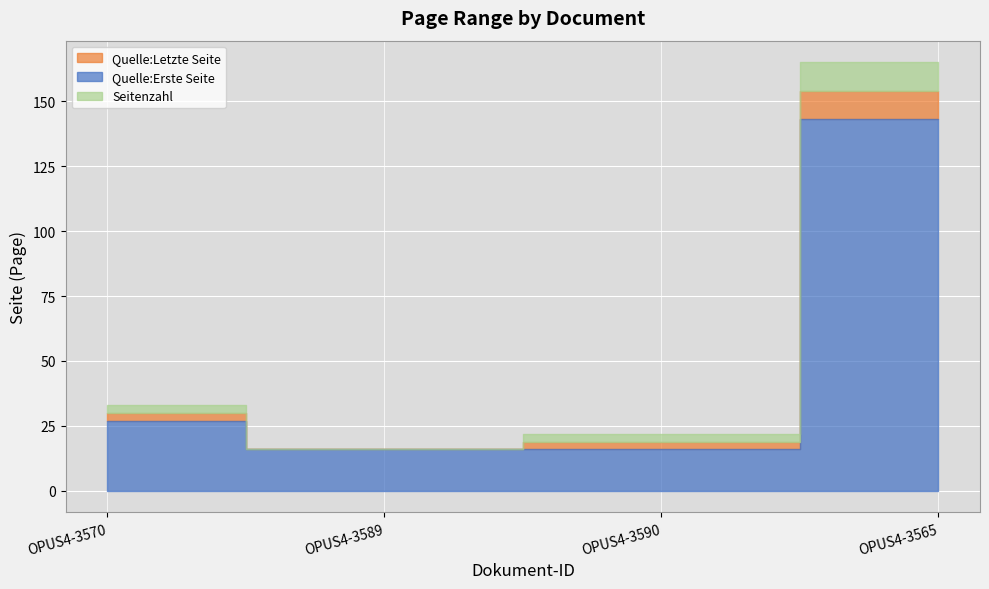

What is the smallest value displayed?

16